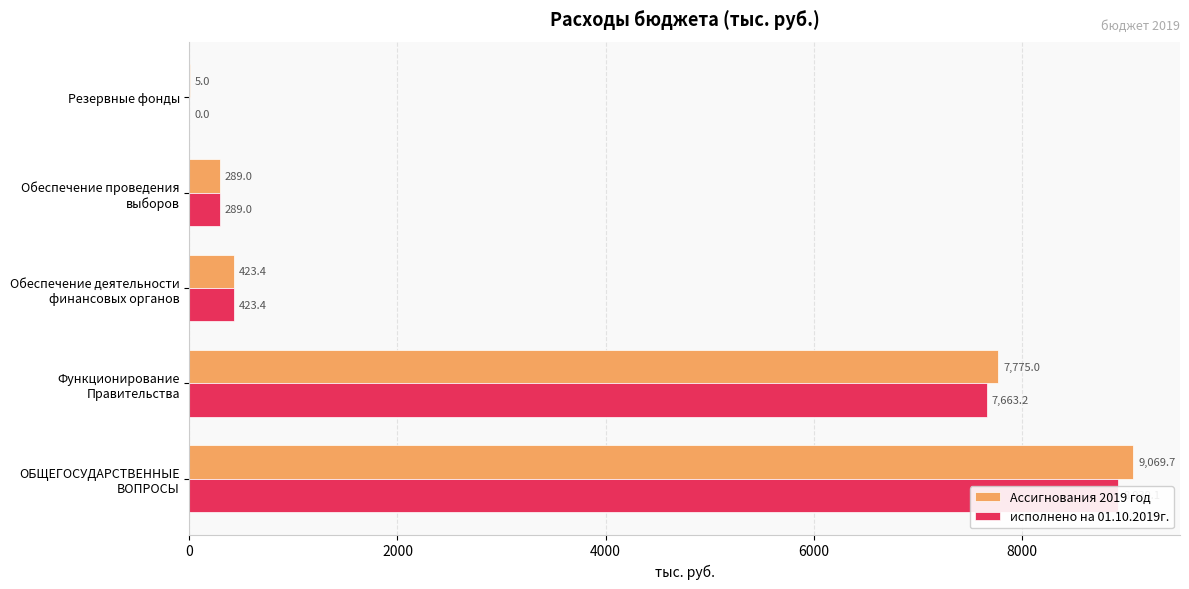

At how many categories does at least one series exceed 2857?

2